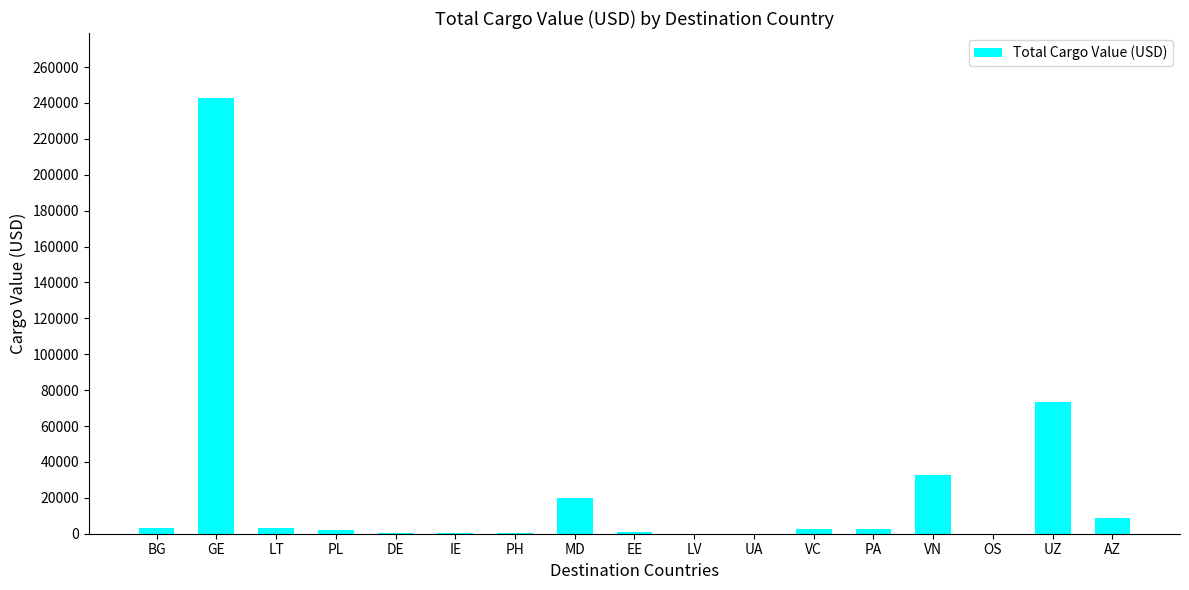

Where does the data first go above 2435?

BG